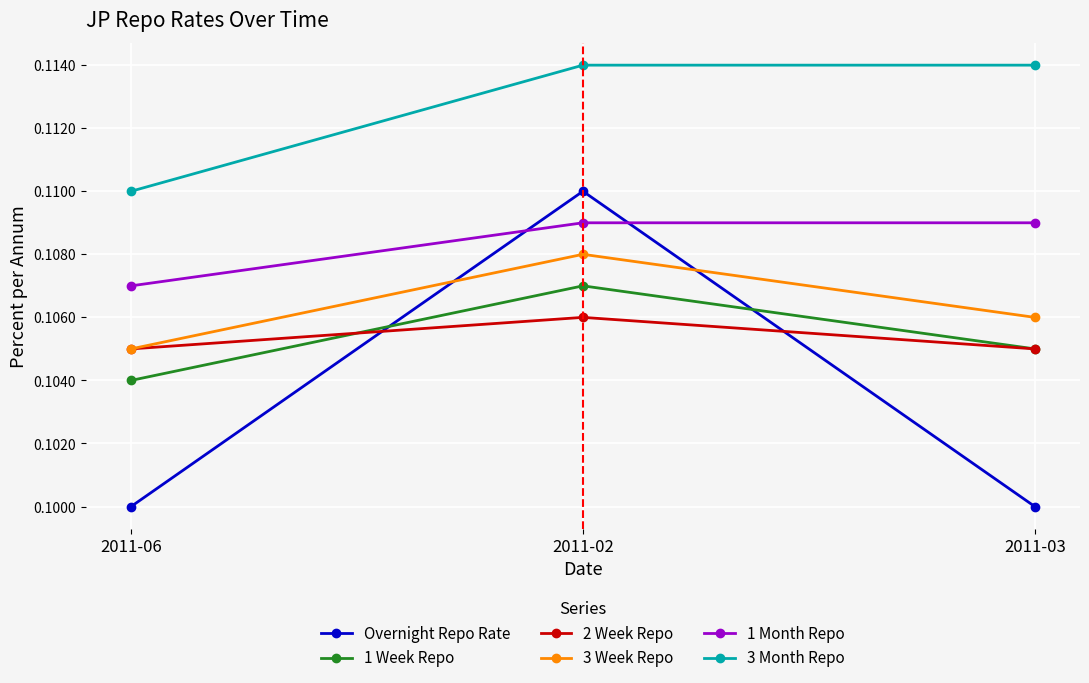

Which category has the lowest value in the 3 Month Repo series?

2011-06